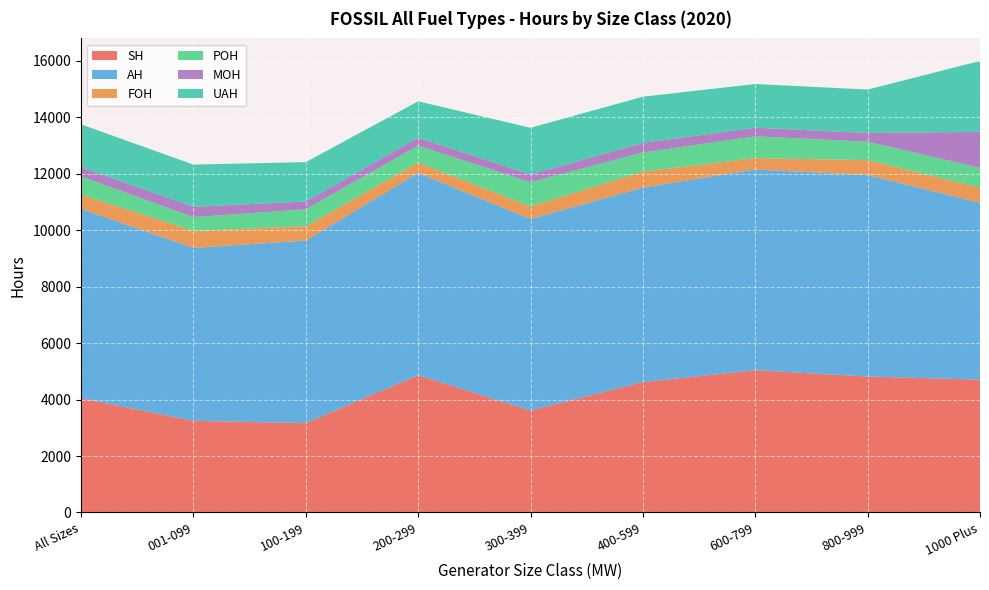

Reading right to left, list all the values displayed in this chart.

SH: 1000 Plus=4705.4	800-999=4817.3	600-799=5041.0	400-599=4620.0	300-399=3613.3	200-299=4863.9	100-199=3168.1	001-099=3247.3	All Sizes=4050.4
AH: 1000 Plus=6273.3	800-999=7140.1	600-799=7114.3	400-599=6892.9	300-399=6786.7	200-299=7171.2	100-199=6467.6	001-099=6129.4	All Sizes=6709.1
FOH: 1000 Plus=534.2	800-999=527.6	600-799=402.9	400-599=567.5	300-399=446.4	200-299=363.9	100-199=507.6	001-099=604.4	All Sizes=506.9
POH: 1000 Plus=699.5	800-999=655.0	600-799=771.7	400-599=677.0	300-399=860.2	200-299=599.0	100-199=600.1	001-099=485.9	All Sizes=643.7
MOH: 1000 Plus=1277.0	800-999=308.2	600-799=306.0	400-599=340.4	300-399=273.4	200-299=284.5	100-199=277.3	001-099=367.2	All Sizes=325.0
UAH: 1000 Plus=2510.7	800-999=1539.1	600-799=1548.5	400-599=1636.2	300-399=1652.2	200-299=1287.7	100-199=1394.9	001-099=1494.2	All Sizes=1518.8